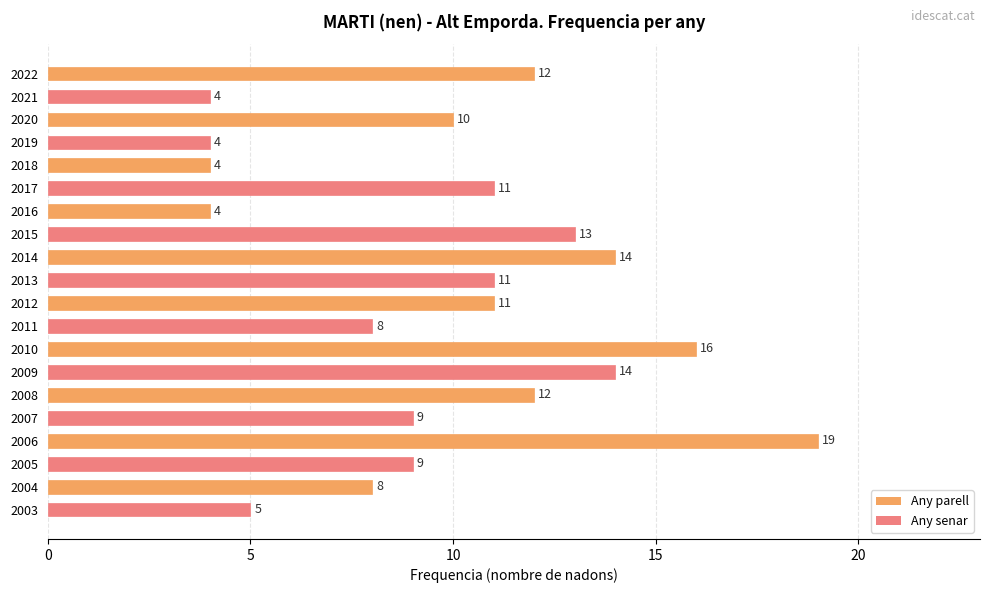

Are the bars grouped side by side (vs. stacked)?

No